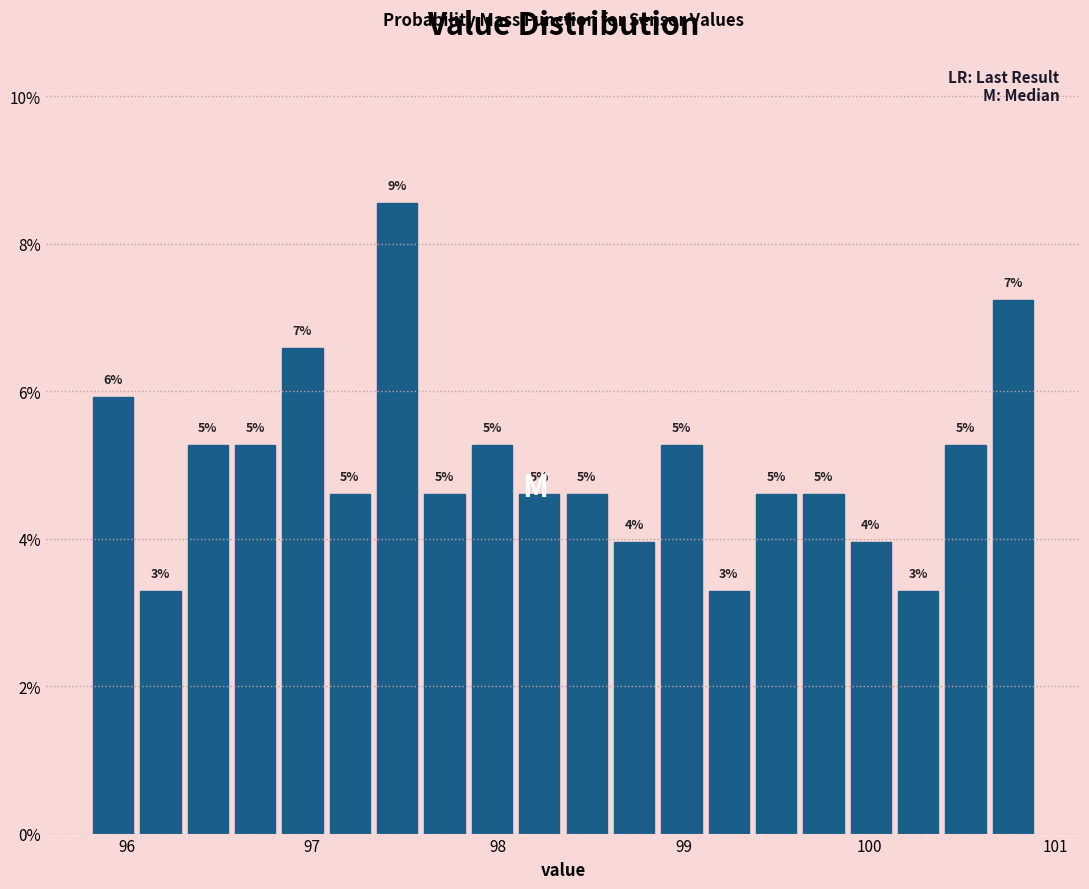

Around what value on the x-axis is the tallest bar? Give the approximate position of its centre, as read against the axis.

97.5